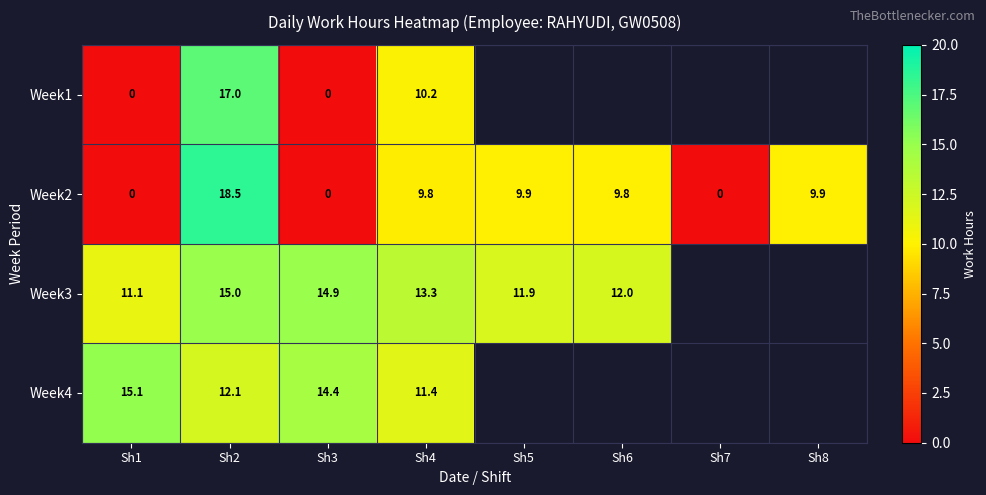

Which has a higher value, Sh3 or Sh8?

Sh8